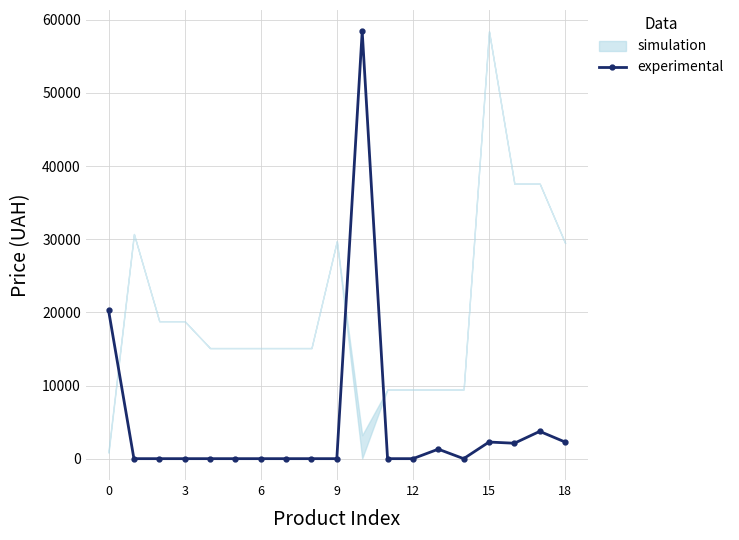

How many points are higher than both their immediate neighbors (excluding endpoints)?

4